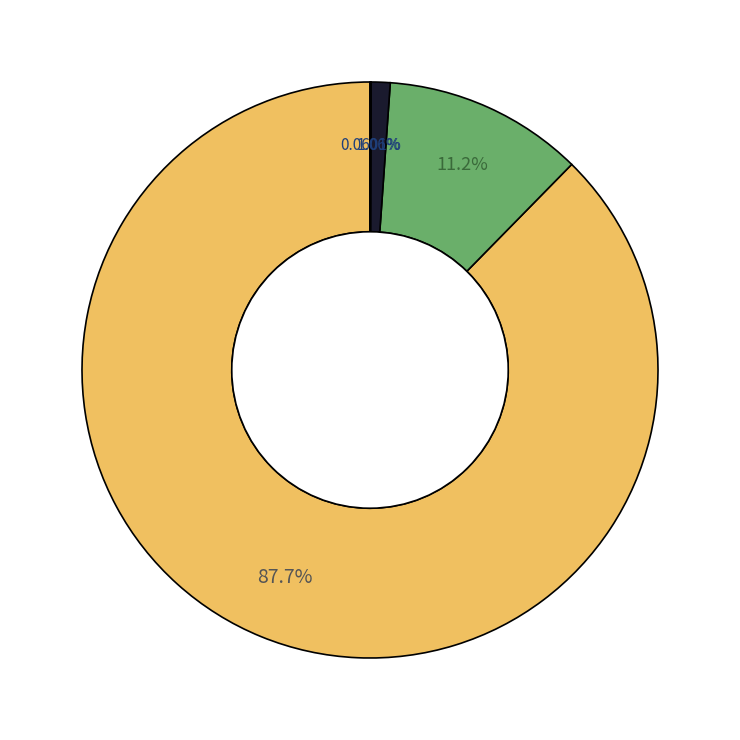

Which slice represents more than half of the pie?

行政运行